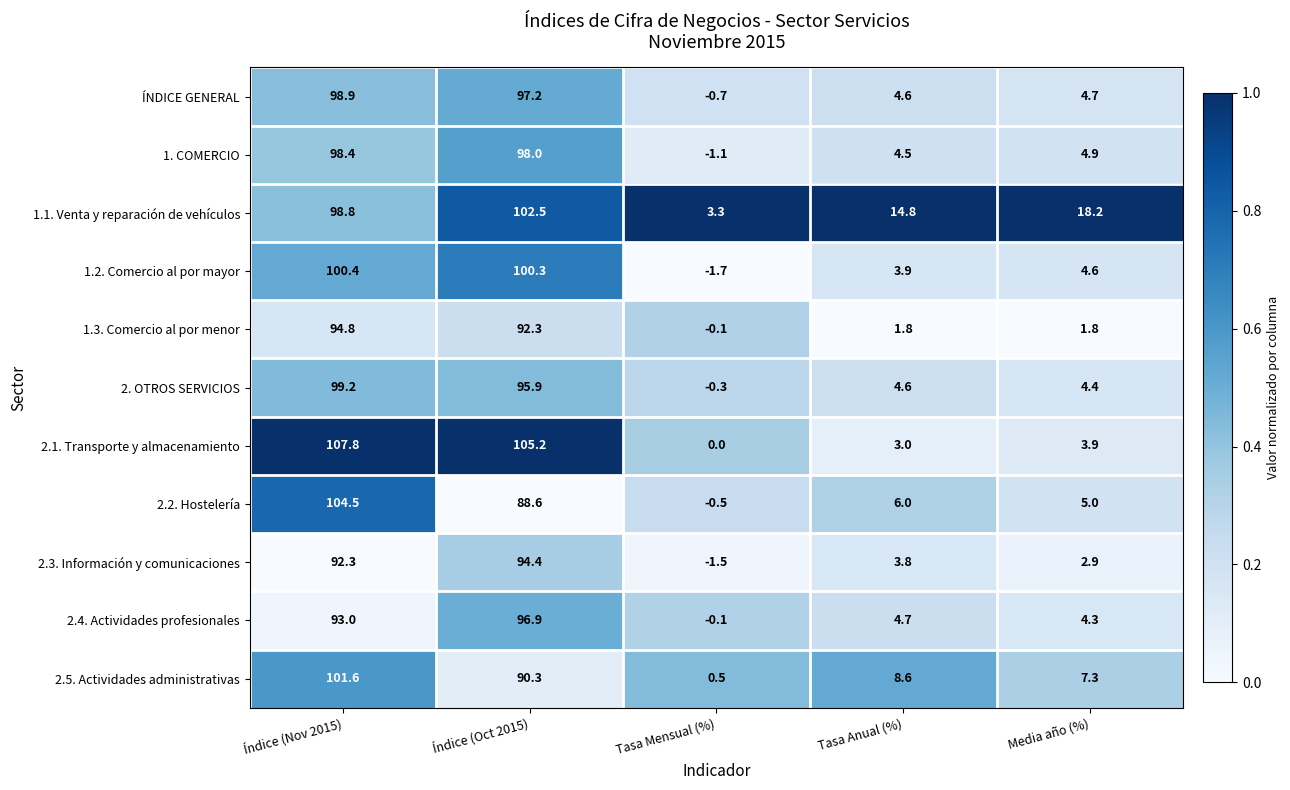

Read the ÍNDICE GENERAL value at Índice (Nov 2015).

98.9